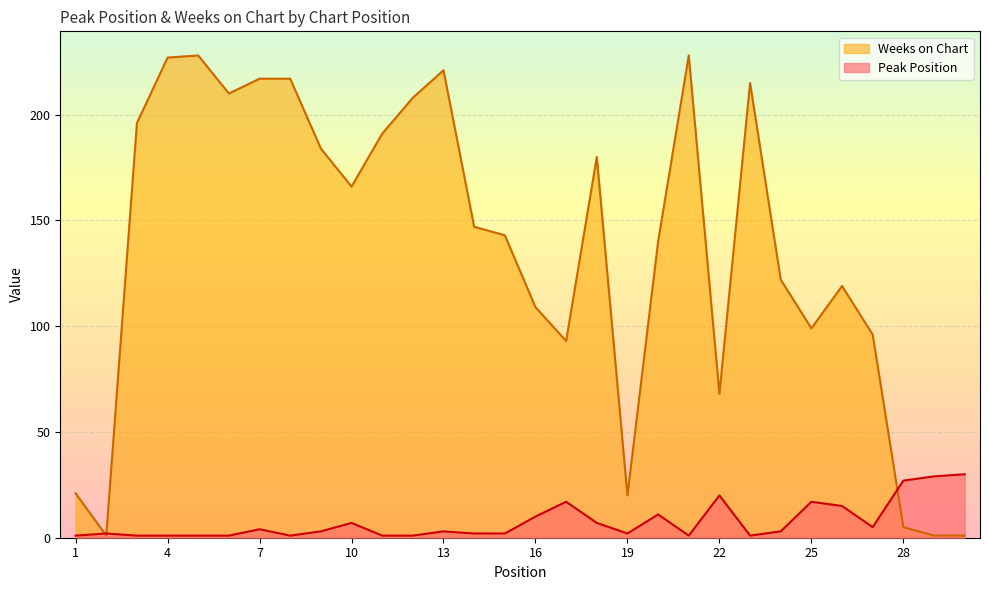

Where is Weeks on Chart nearest to the value 114?

16